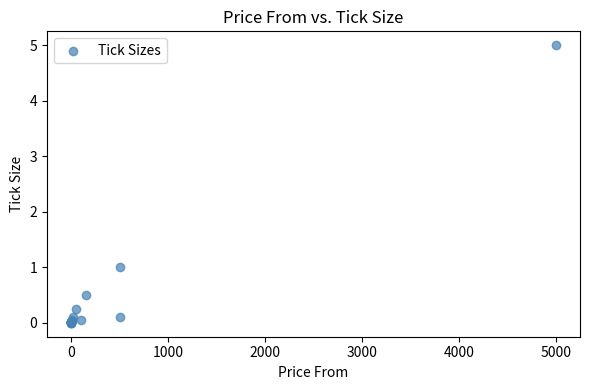

What Y value in the scatter plot is closest to 2?

1.0